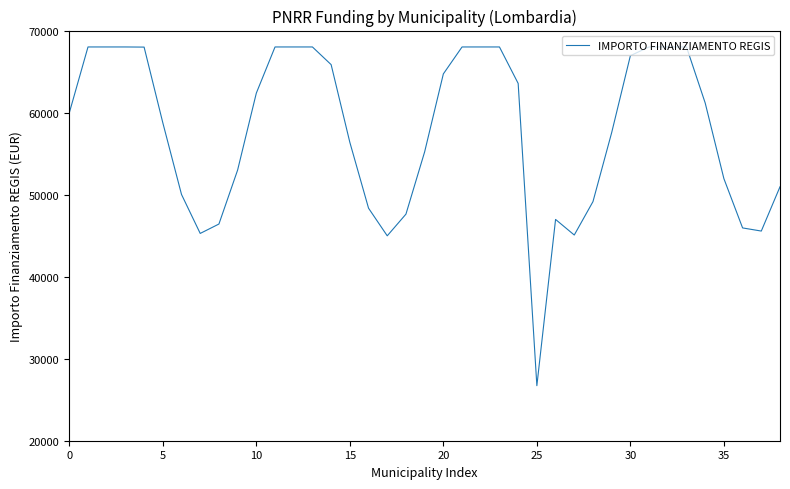

What is the smallest value displayed?

26709.5